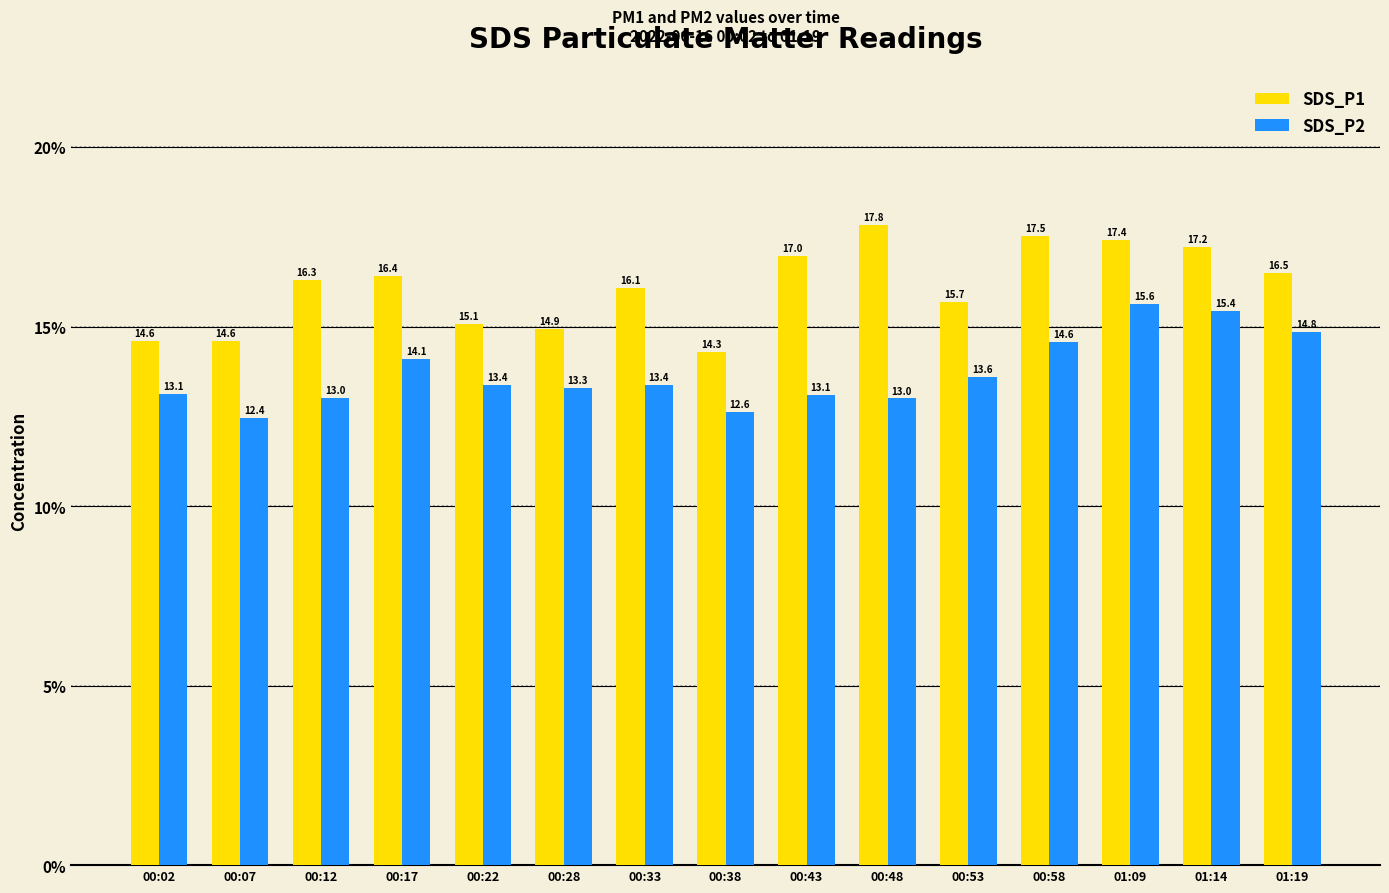

List the series in order of their peak value, lowest first.

SDS_P2, SDS_P1